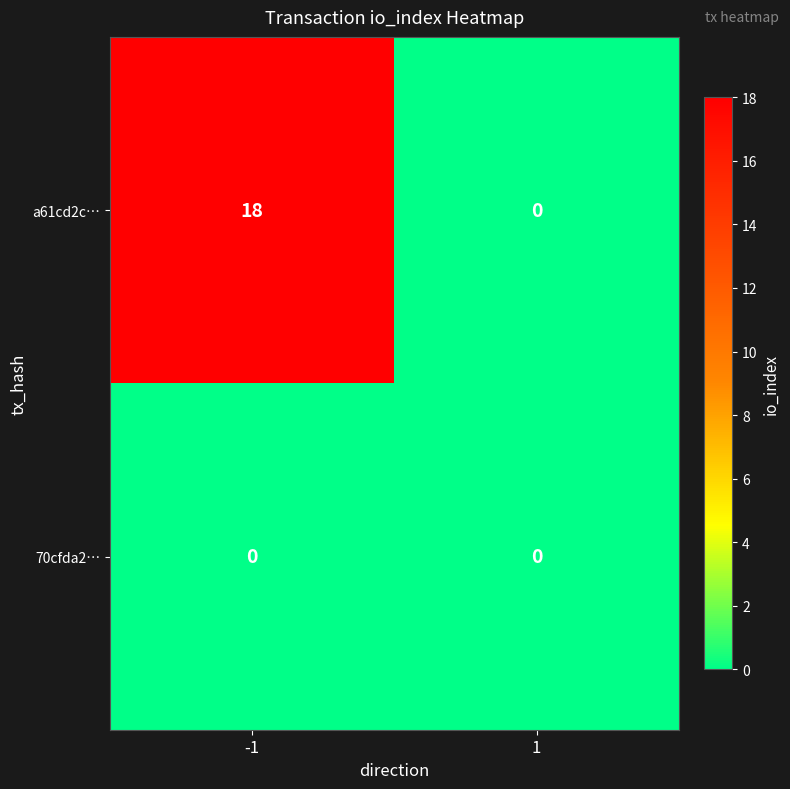

Read the a61cd2c… value at -1, to the nearest 5.

20